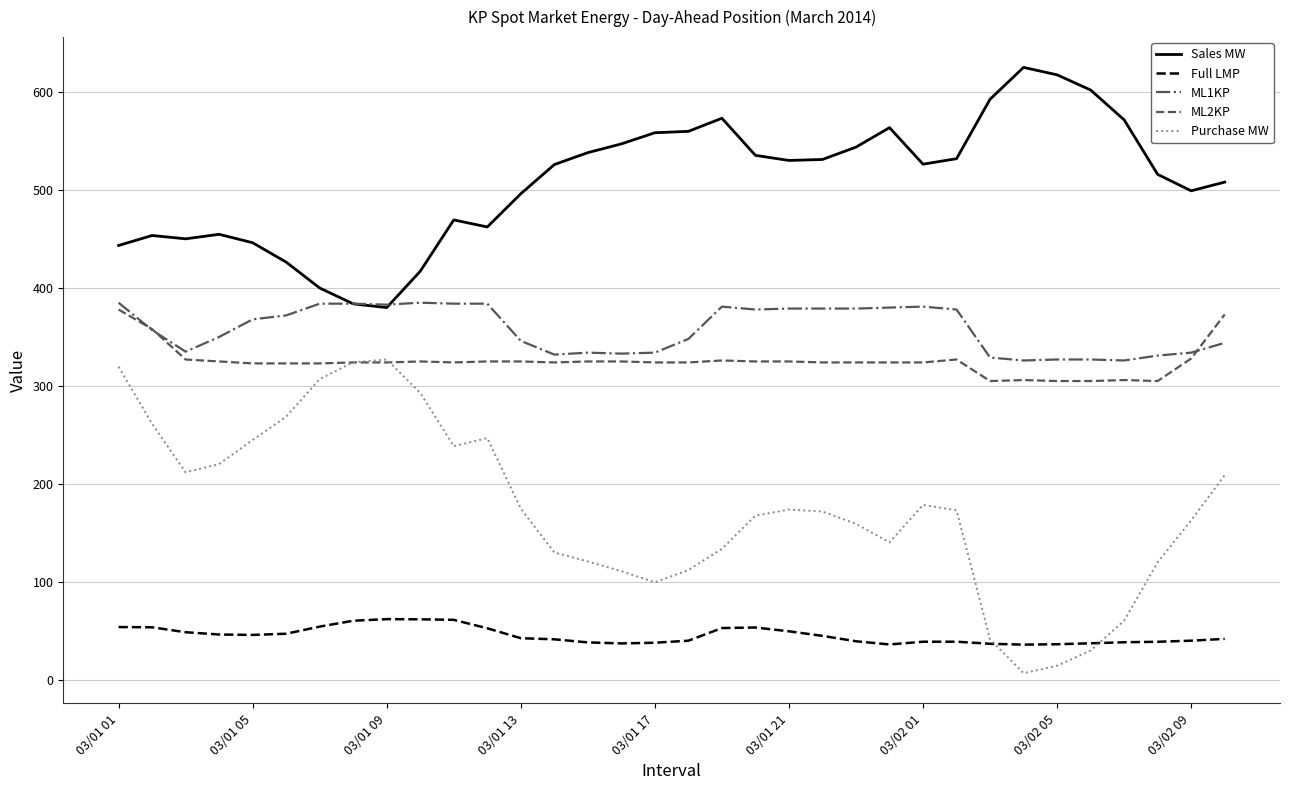

True or false: Purchase MW and Sales MW intersect in this chart.

False